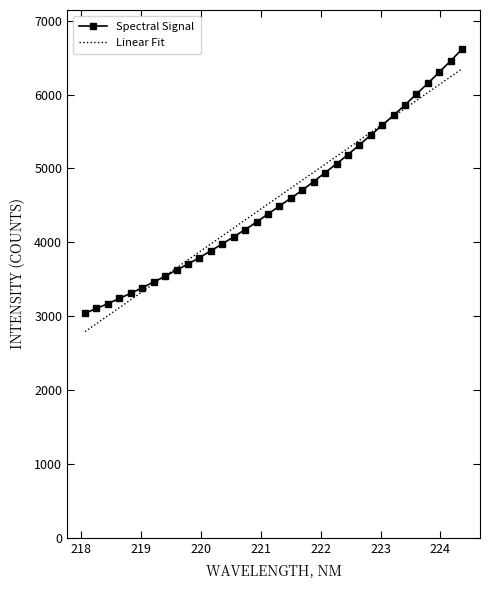

What is the maximum value shown in the chart?

6615.1